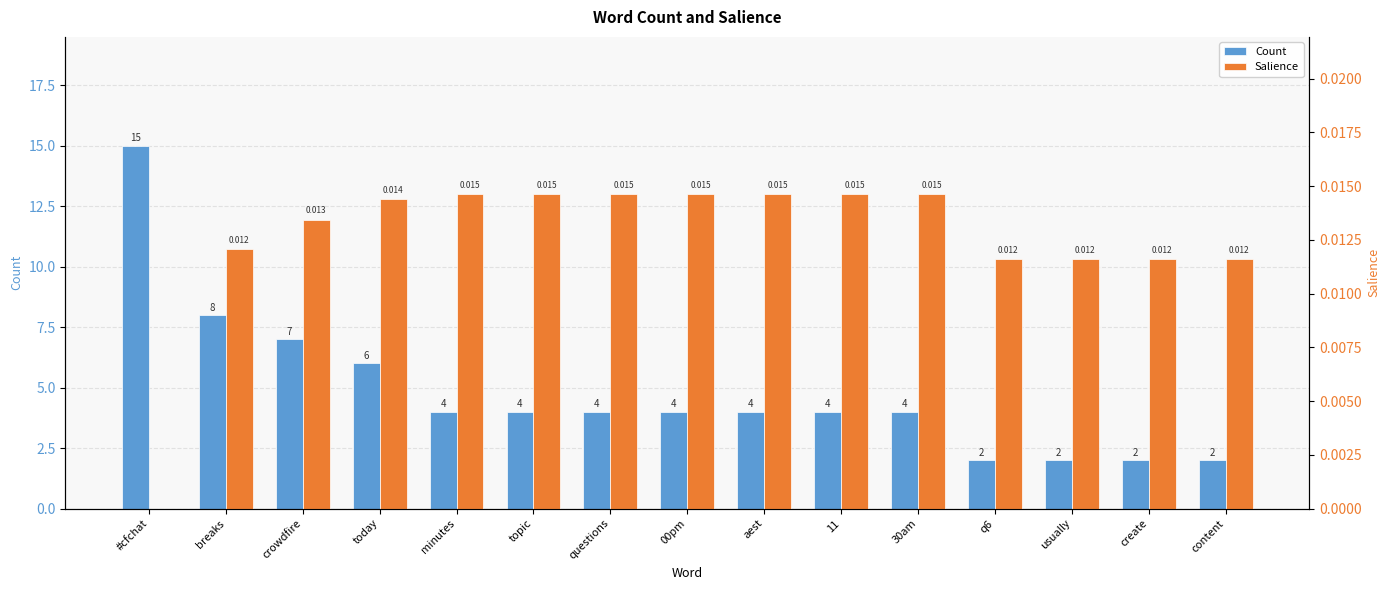

What is the average value of the Count series?

4.8